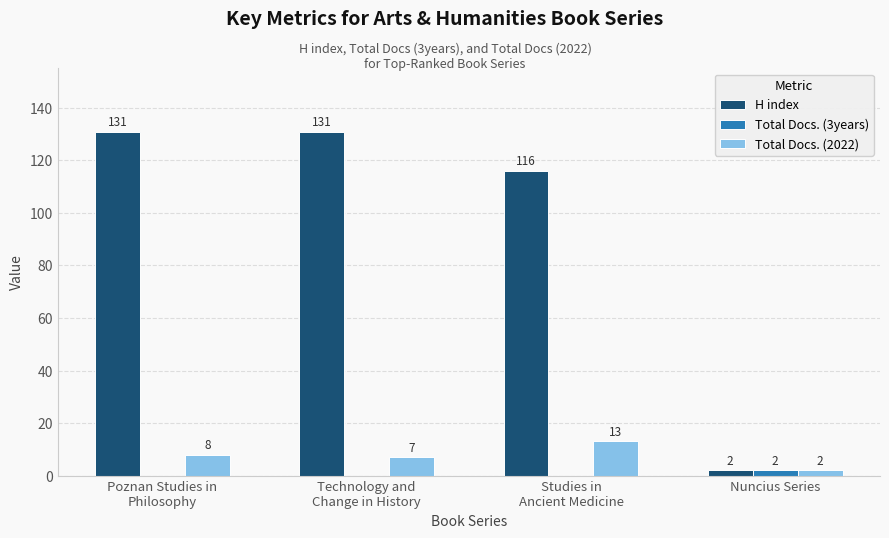

What is the difference between the Total Docs. (3years) values at Nuncius Series and Technology and
Change in History?

2